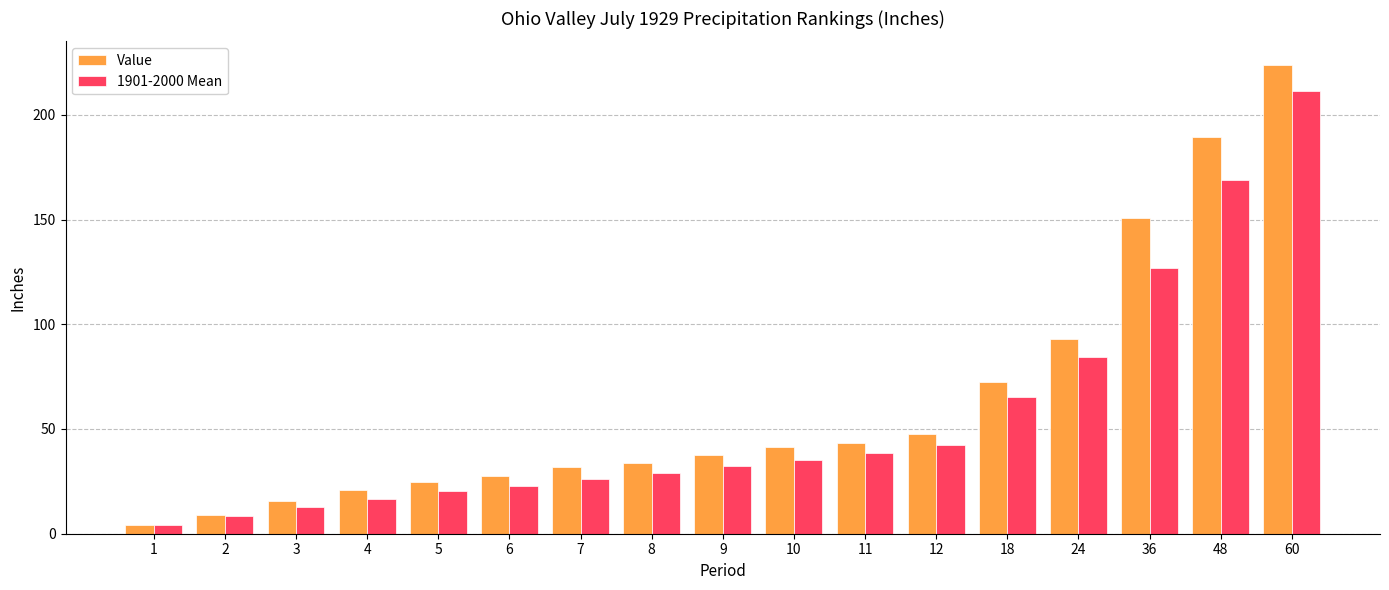

What is the average value of the Value series?

62.8